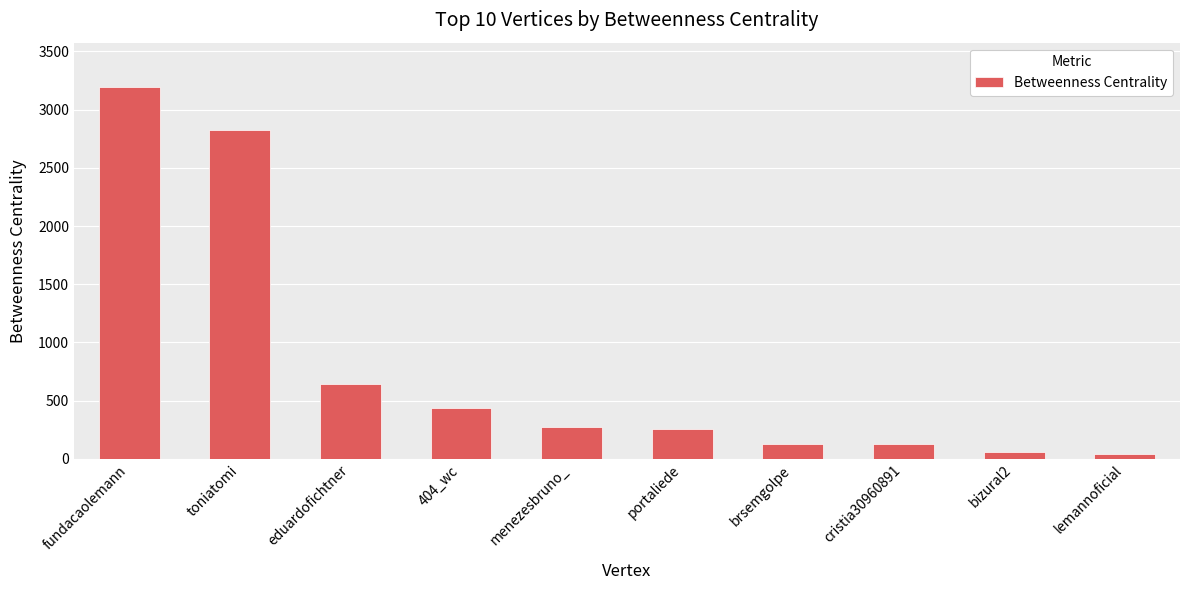

Reading left to right, extract all data points from this chart.

3192.7	2828.0	641.2	438.0	275.2	254.0	128.0	128.0	60.0	45.7